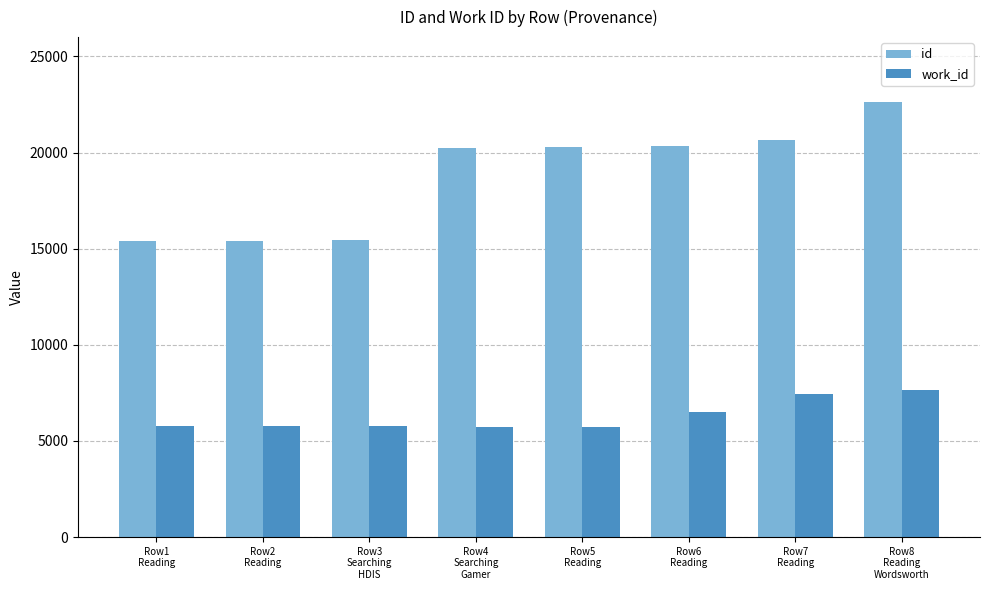

What position from the right is Row2
Reading?

7